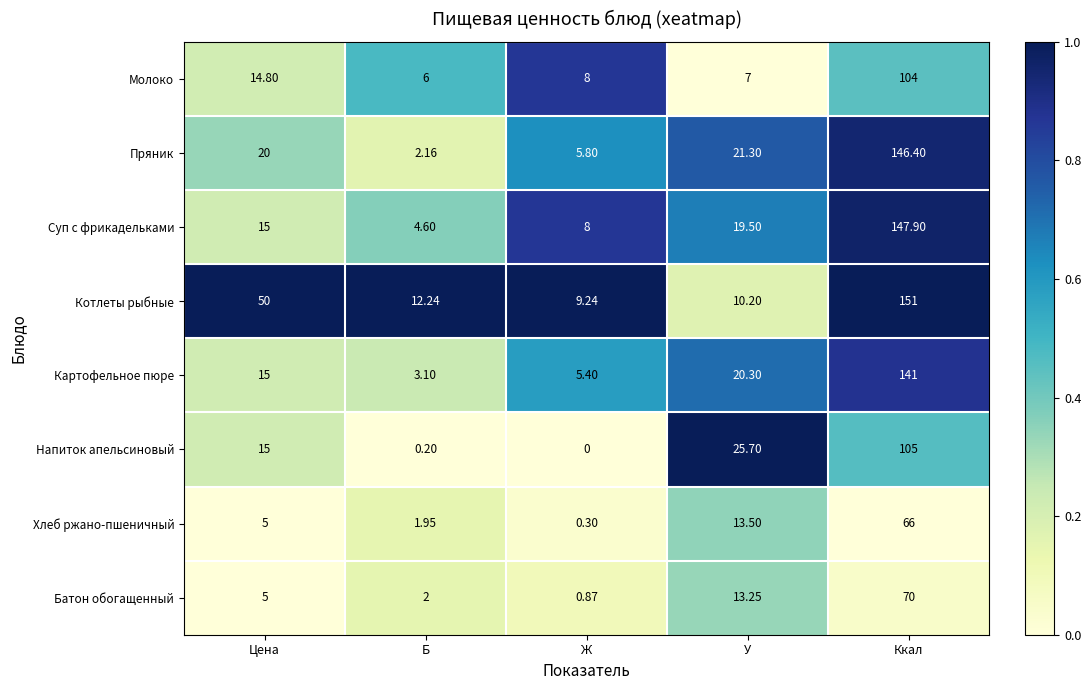

Count the number of data series in this chart.

8